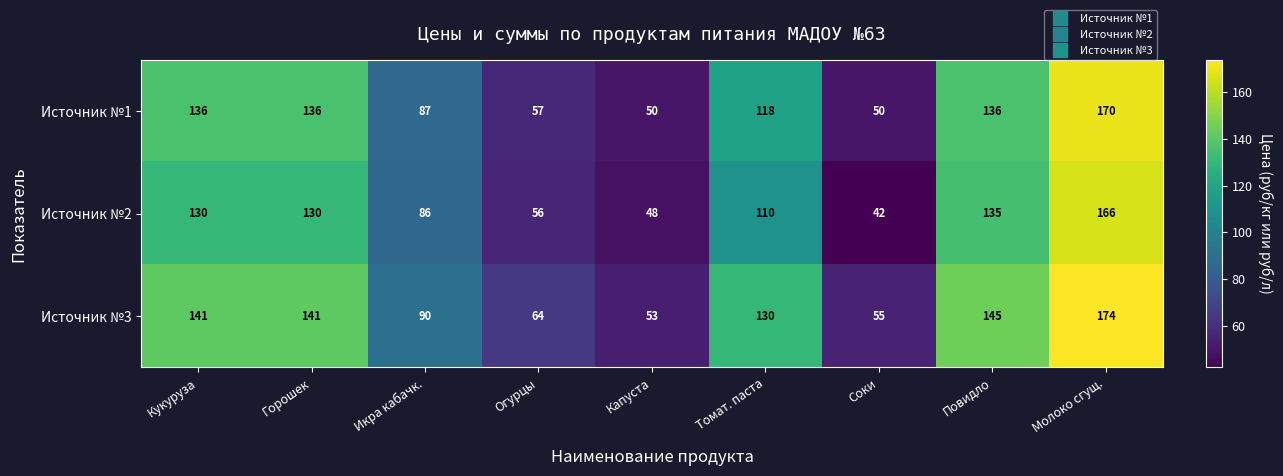

What is the approximate value of Источник №1 at Горошек, to the nearest 50?

150